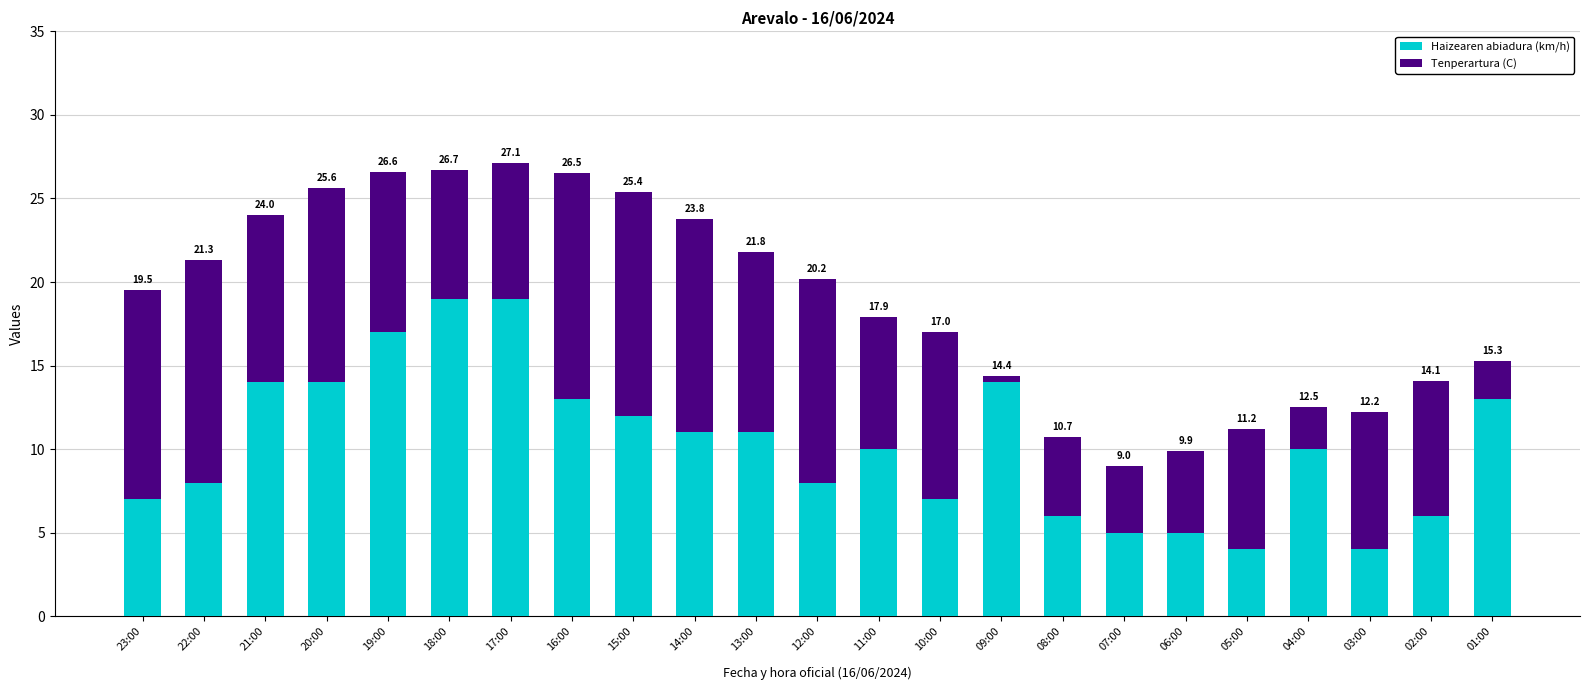

Is it true that Haizearen abiadura (km/h) equals 2.9 at 23:00?

False